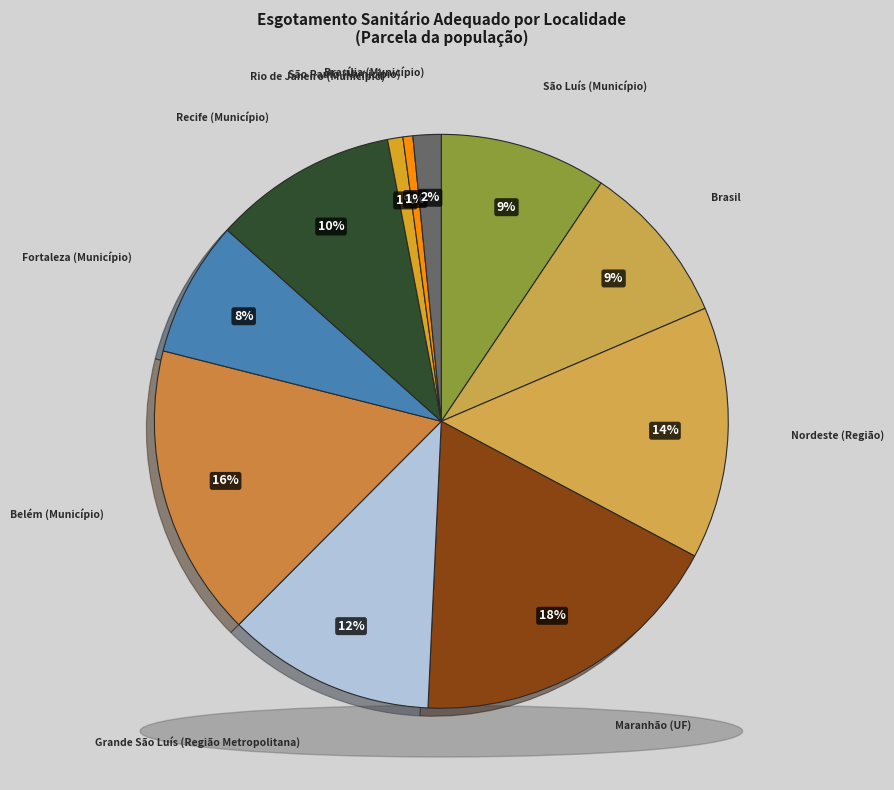

Combined, what portion of the pie is Belém (Município) and Maranhão (UF)?

34.4%